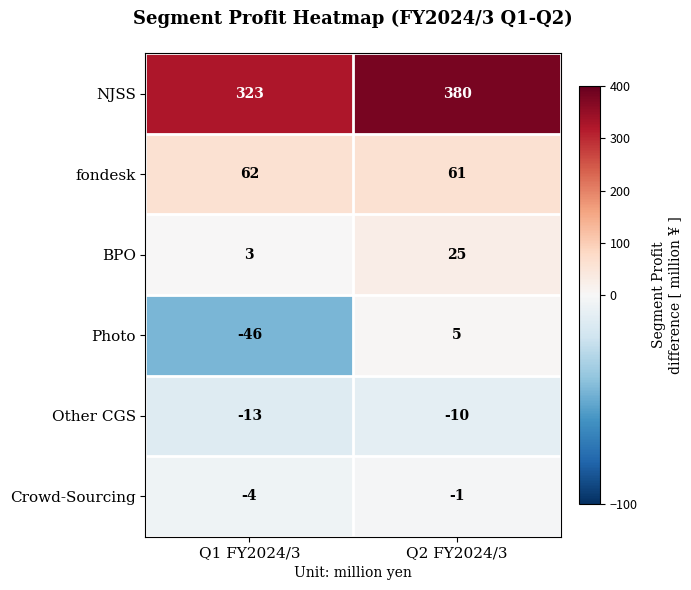

Which series has the widest spread of values?

NJSS